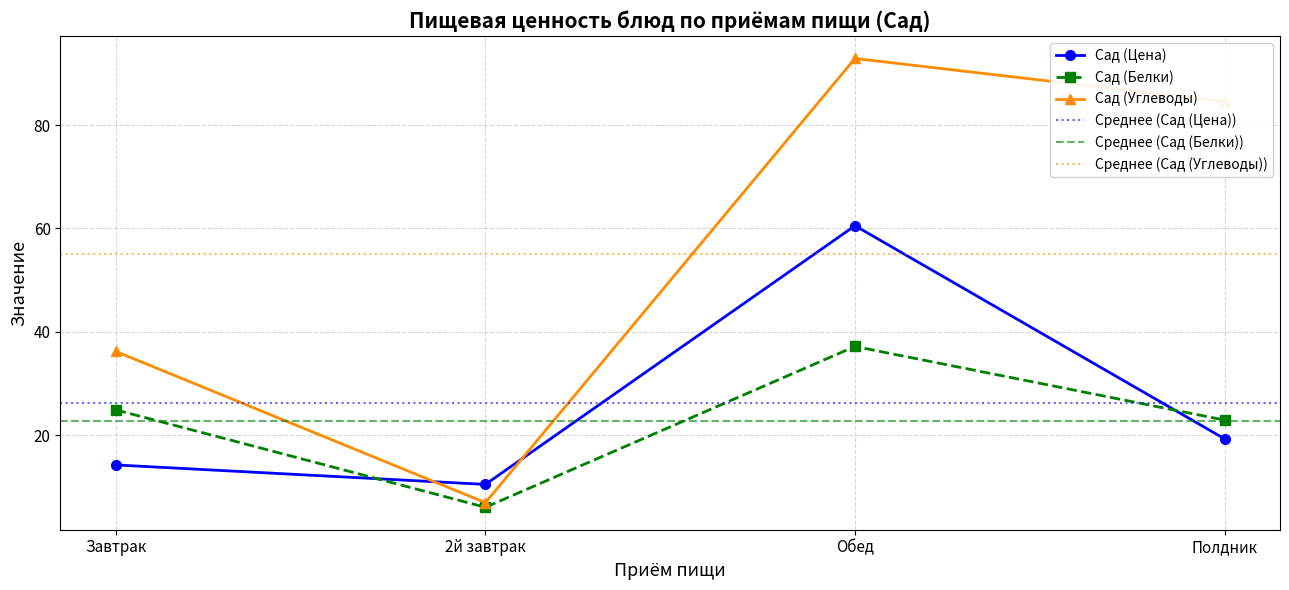

Does the chart have visible grid lines?

Yes